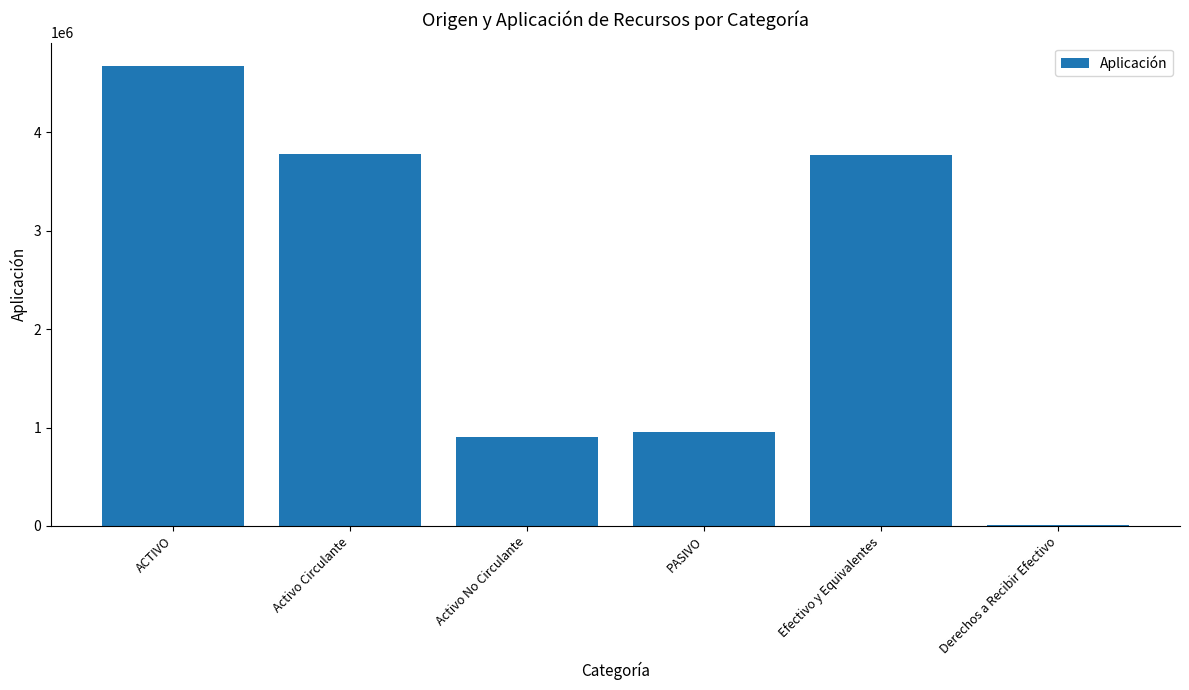

What is the sum of the values at Activo No Circulante and Activo Circulante?

4677886.4